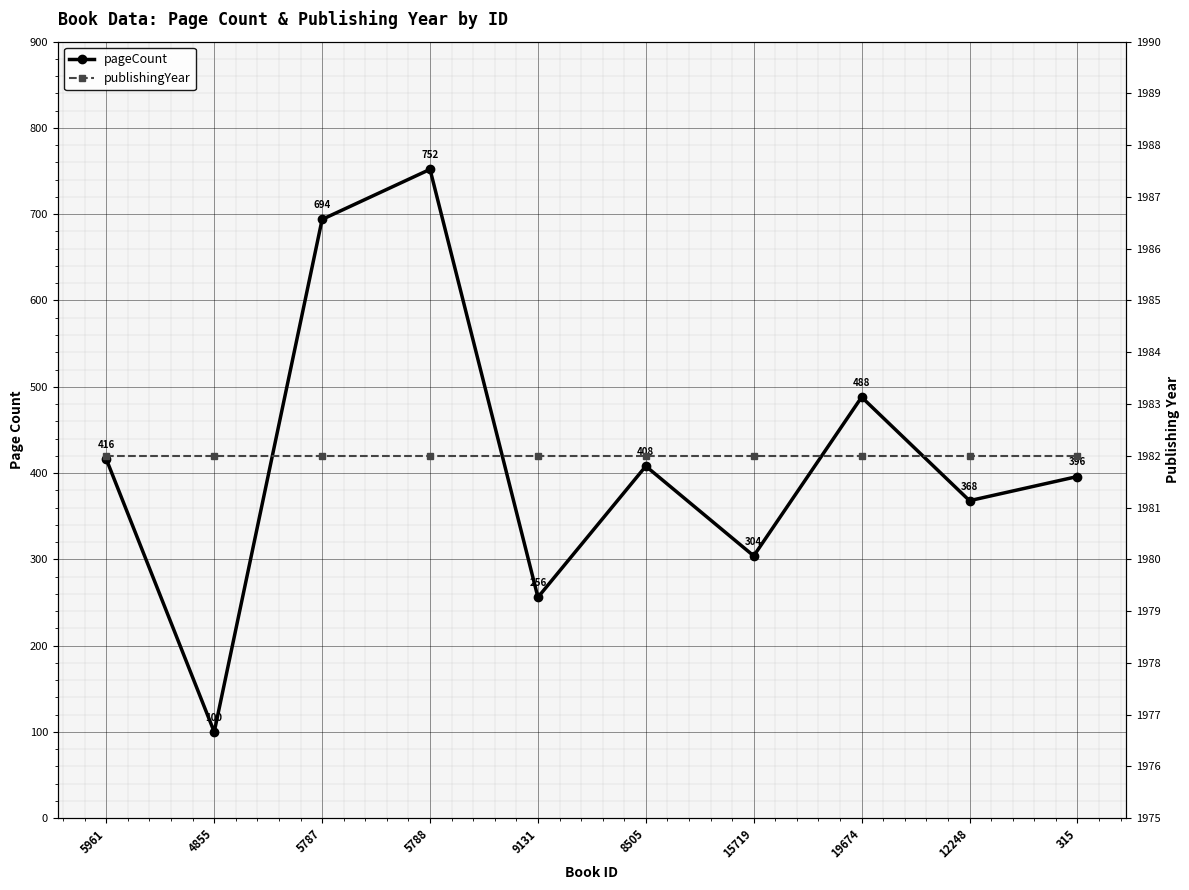

True or false: pageCount and publishingYear intersect in this chart.

False